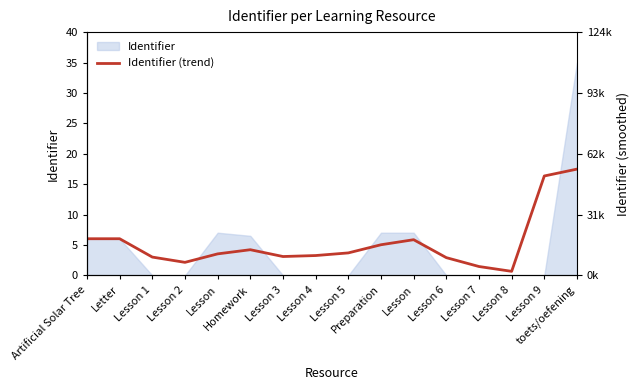

Reading left to right, extract all data points from this chart.

6.0	6.0	3.0	2.2	3.5	4.2	3.1	3.3	3.7	5.0	5.9	2.9	1.5	0.7	16.3	17.5